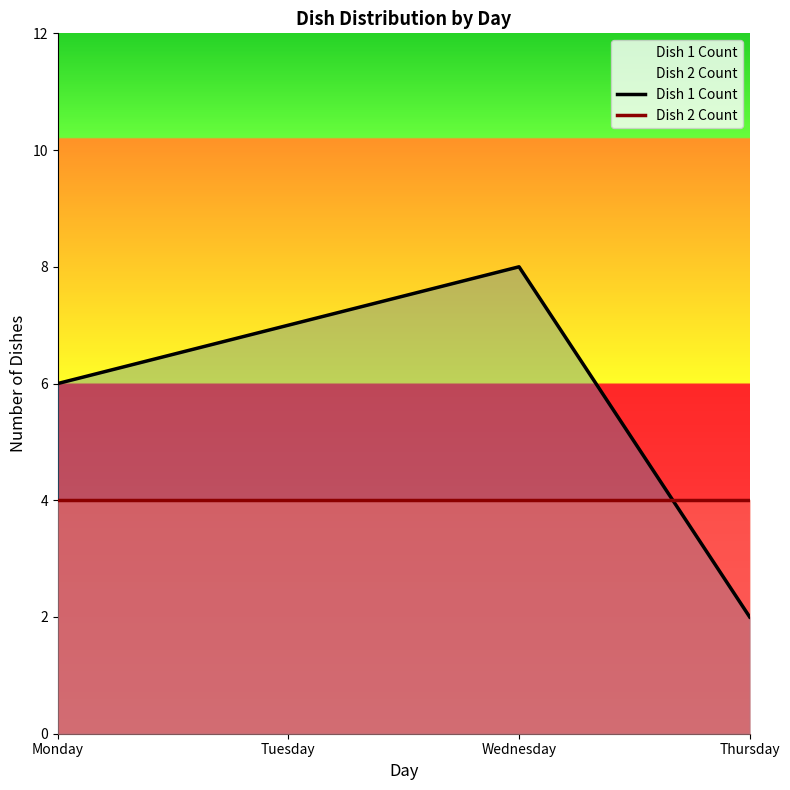

Rank the series at Tuesday from highest to lowest value.

Dish 1 Count, Dish 2 Count